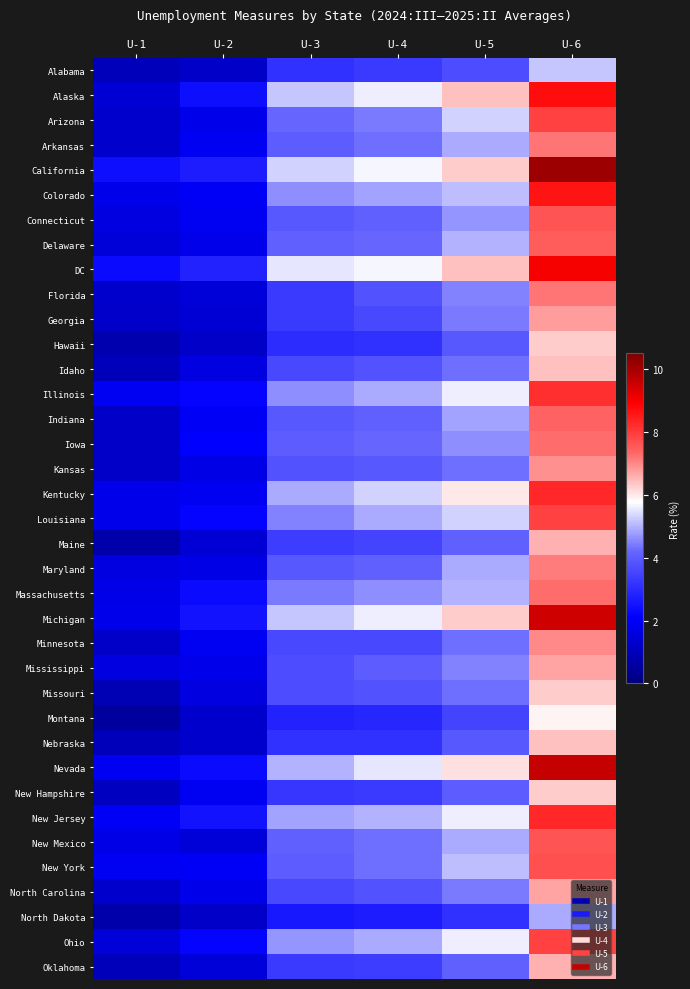

What is the smallest value displayed?

0.5